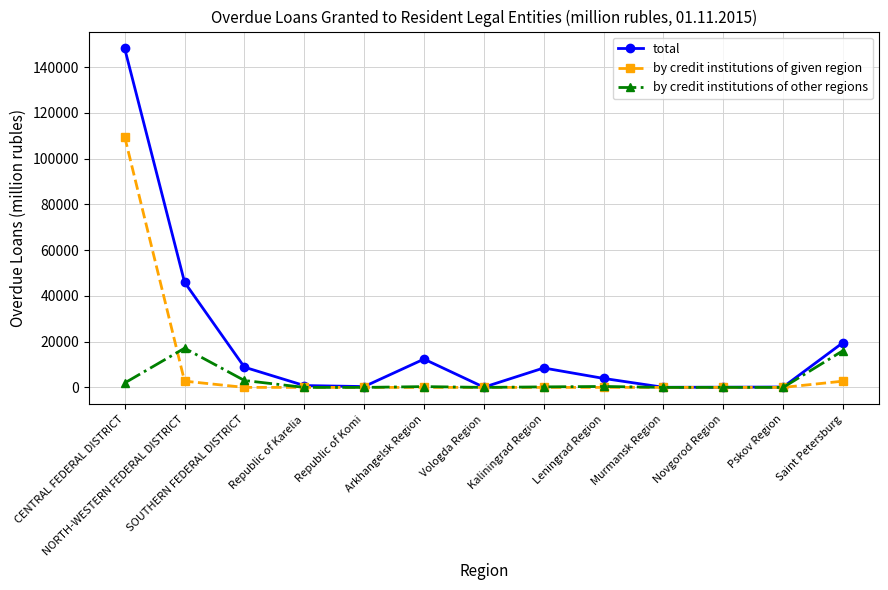

How many values in the by credit institutions of other regions series are below 232?

6